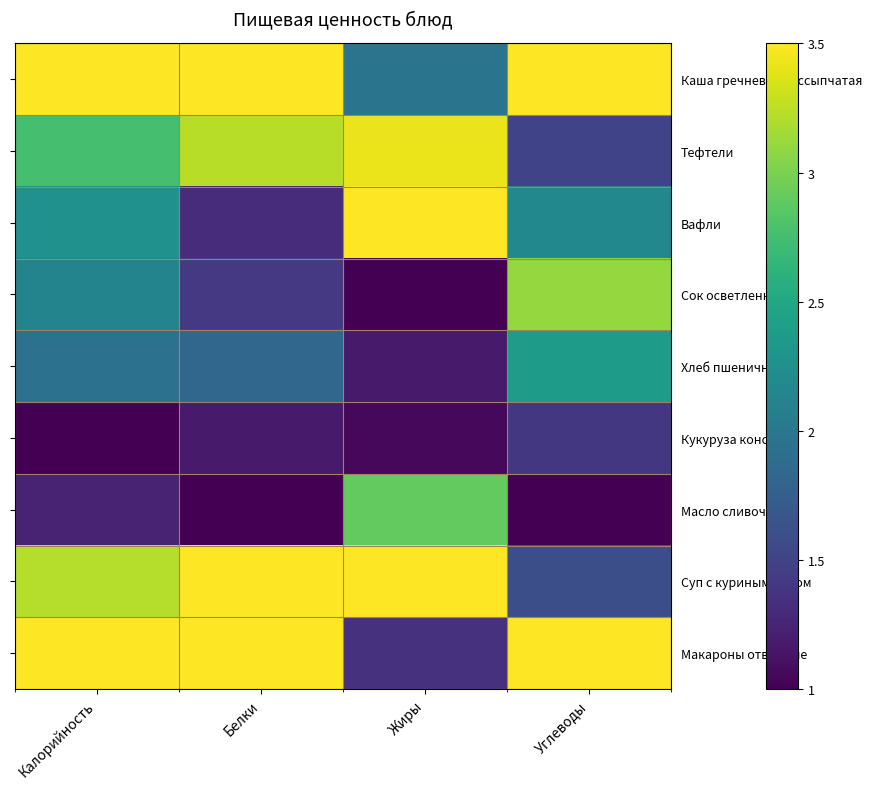

What is the greatest value displayed?

4.5